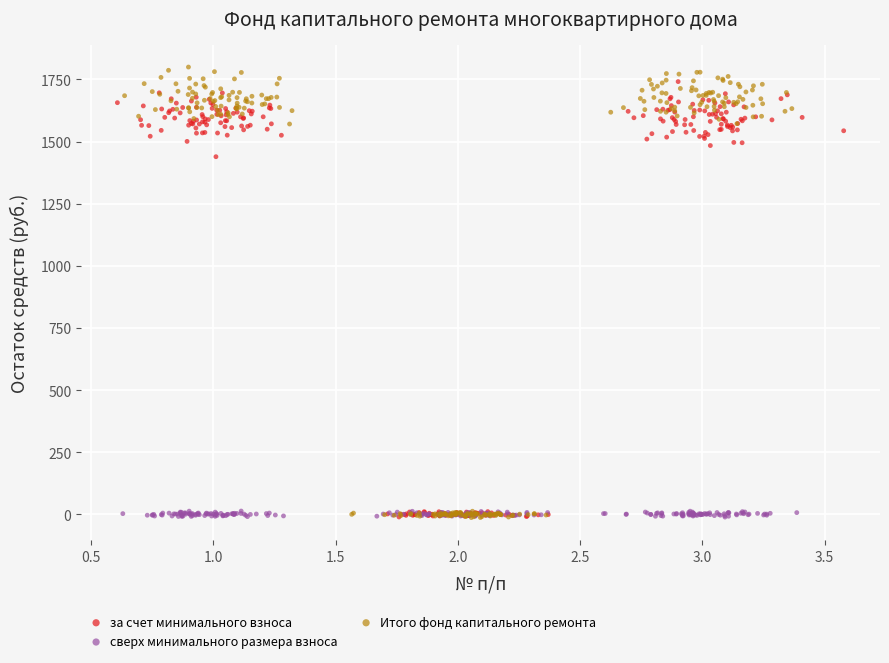

What are all the series names shown in the legend?

за счет минимального взноса, сверх минимального размера взноса, Итого фонд капитального ремонта